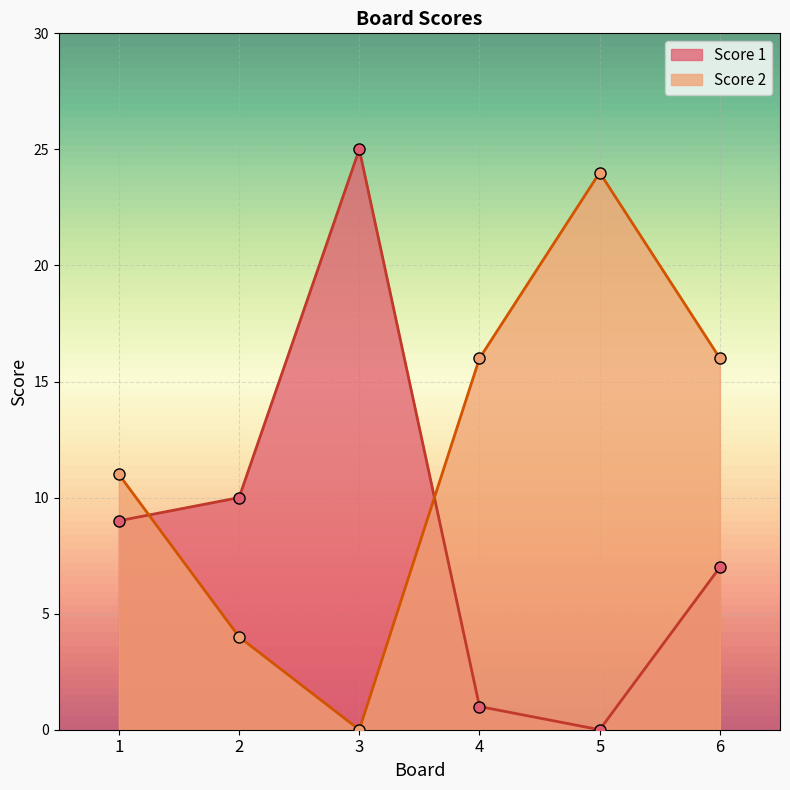

At which category is the sum across all series the highest?

3